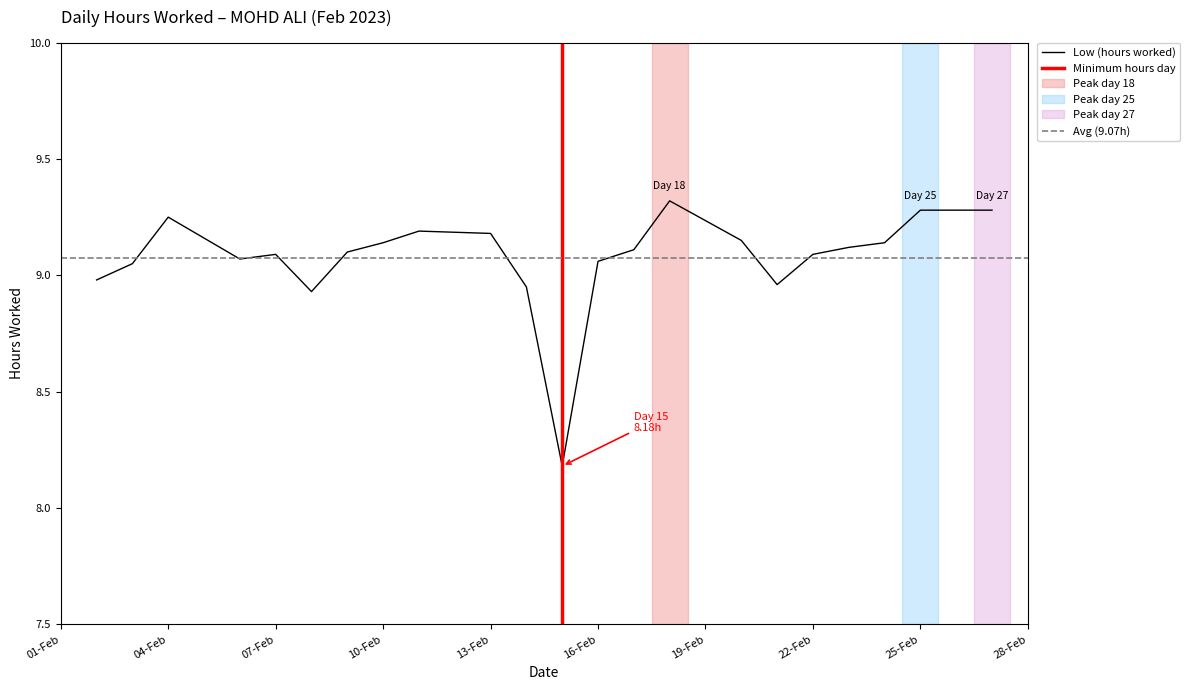

The chart shows a value of 12.1 at 22-Feb. True or false?

False